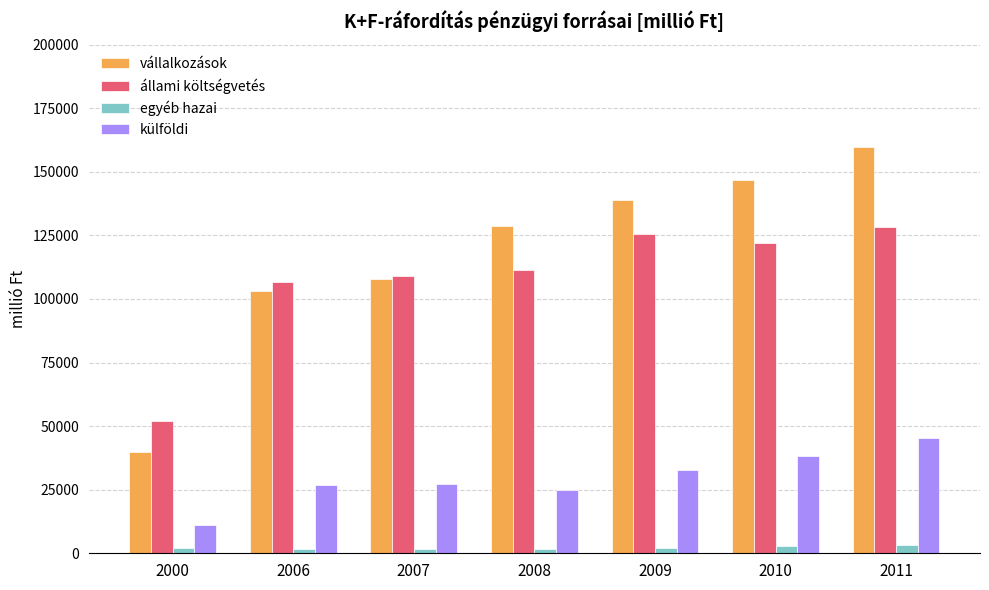

At which category is the sum across all series the highest?

2011